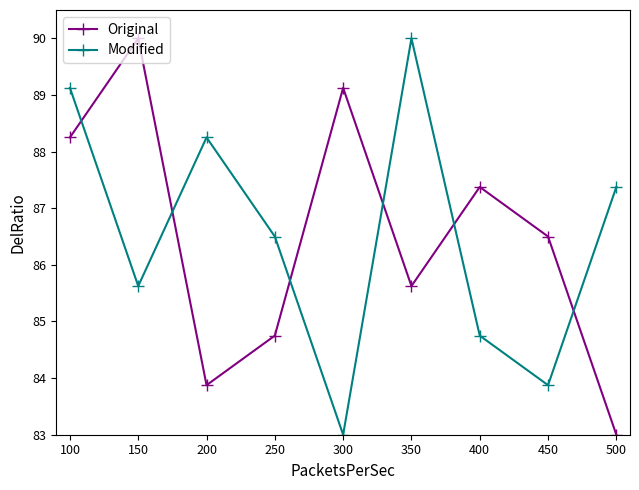

What is the minimum value shown in the chart?

83.0